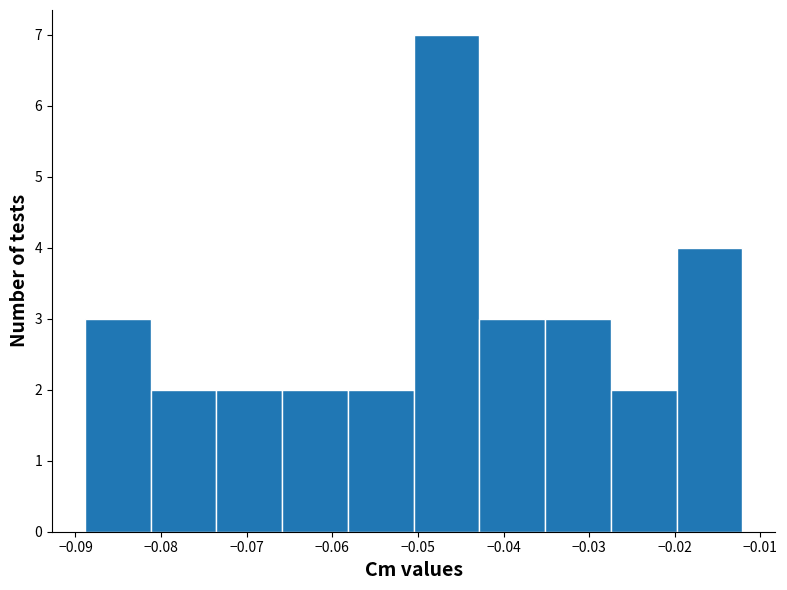

Which range on the x-axis has the tallest bar?

-0.050 to -0.043